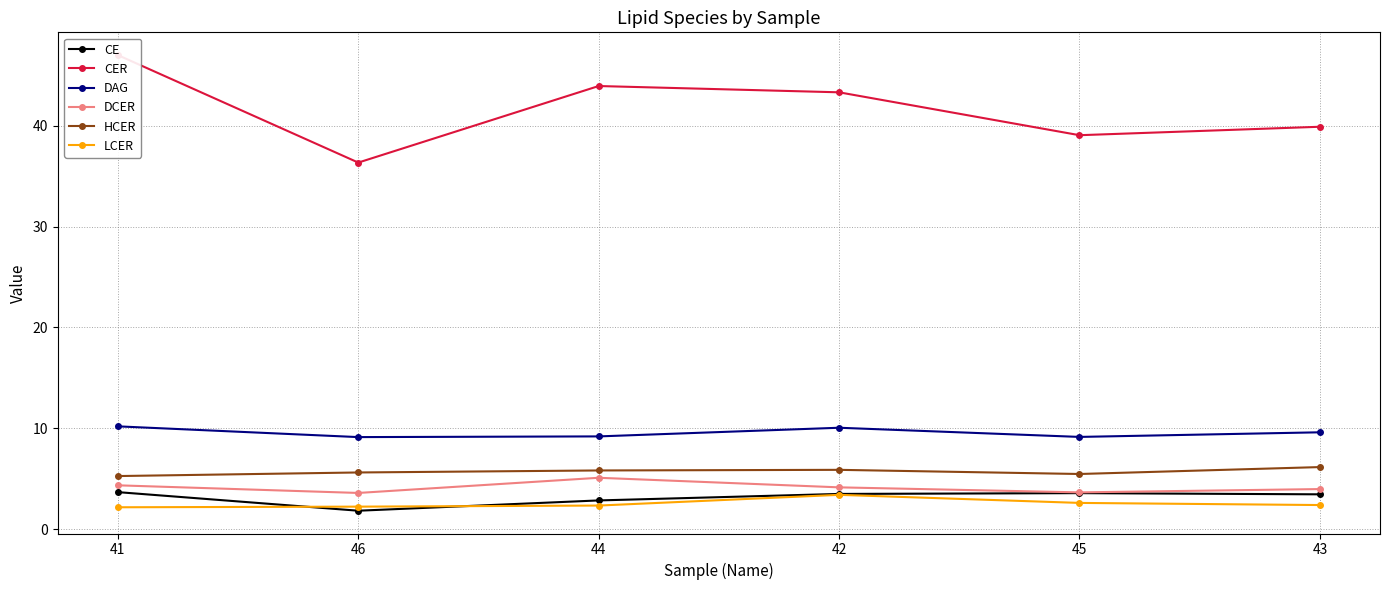

At which category does CER reach its first local peak?

44